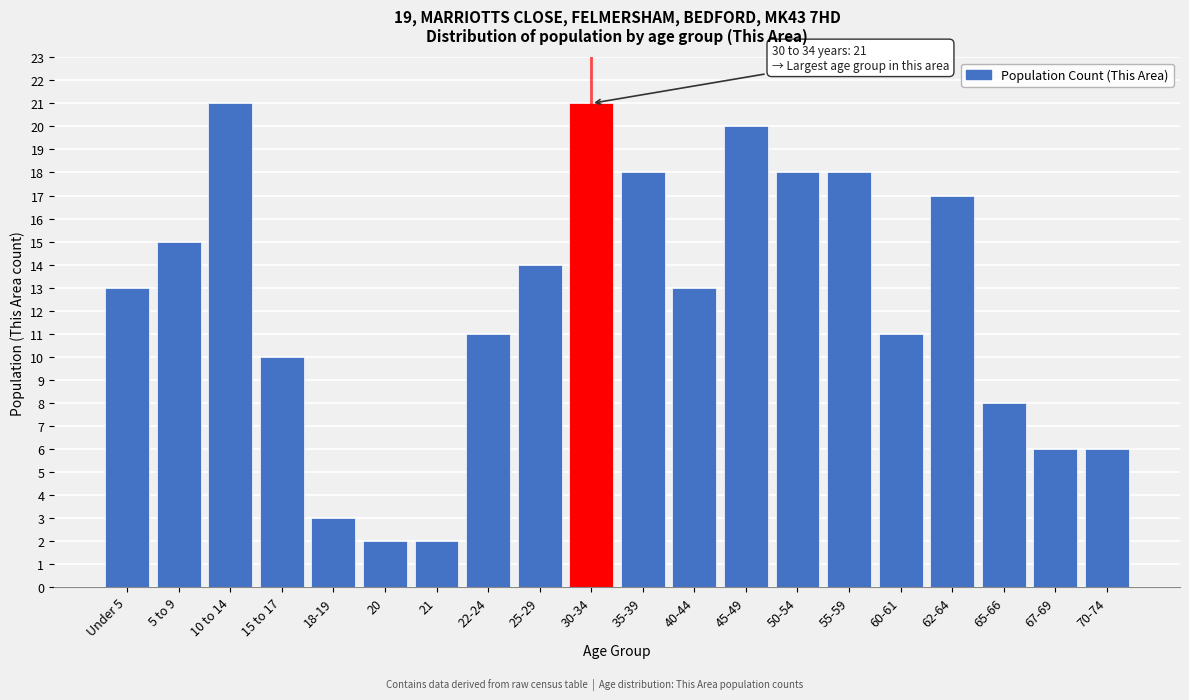

Reading left to right, transcribe all the data shown in this chart.

13	15	21	10	3	2	2	11	14	21	18	13	20	18	18	11	17	8	6	6